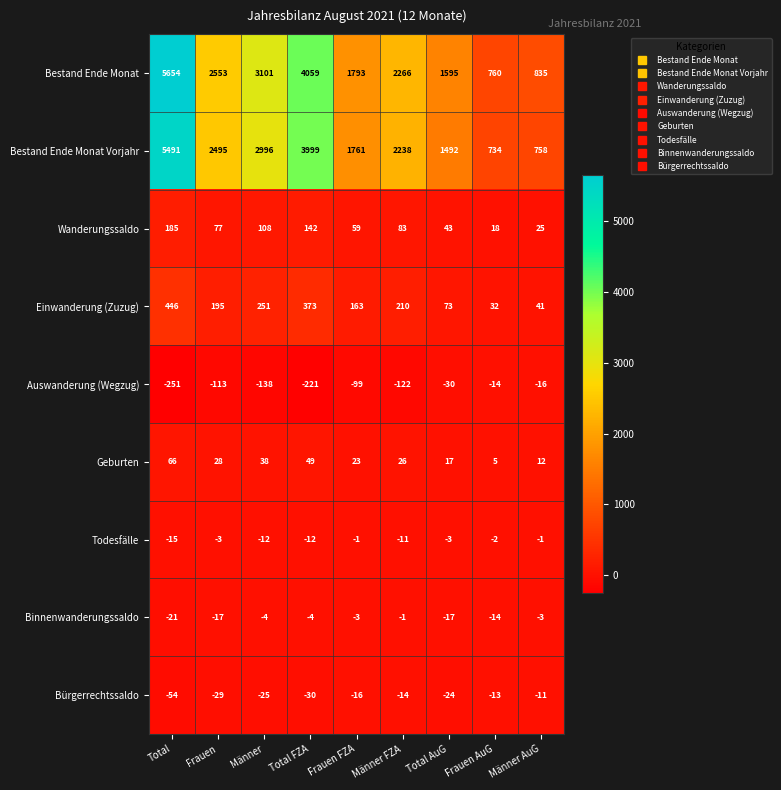

How many values in the Bürgerrechtssaldo series exceed -24?

4